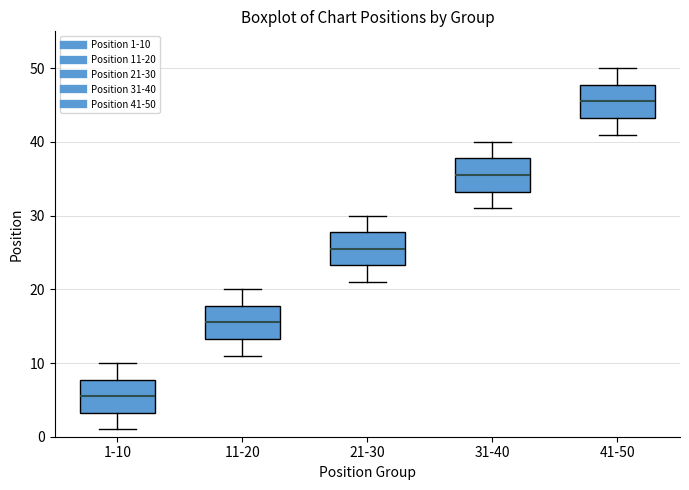

Which box's median line is the highest?

41-50